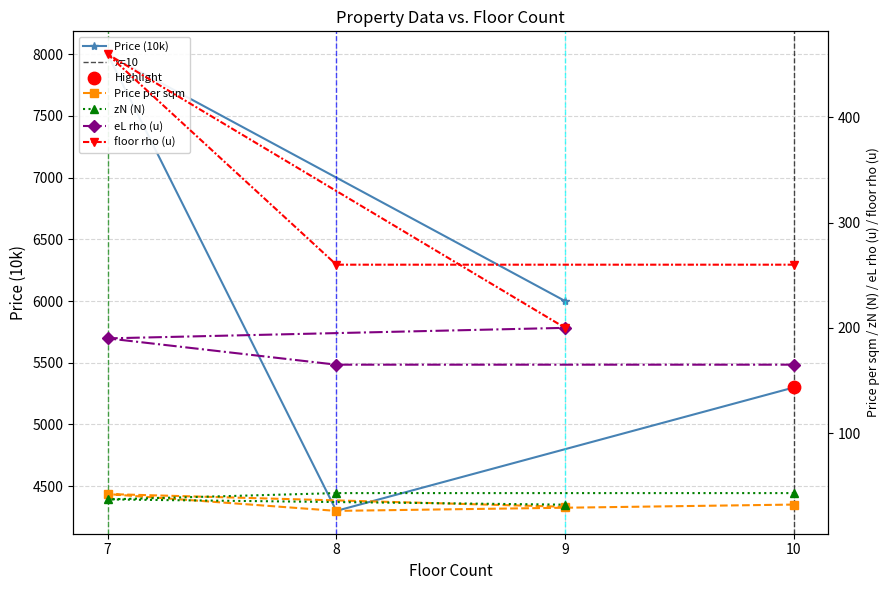

What is the total value across all series at 10?

5800.1